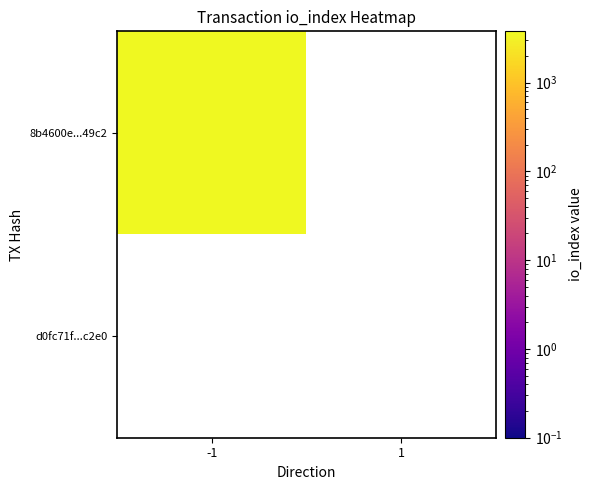

Rank the series by their average value, from highest to lowest.

8b4600e...49c2, d0fc71f...c2e0